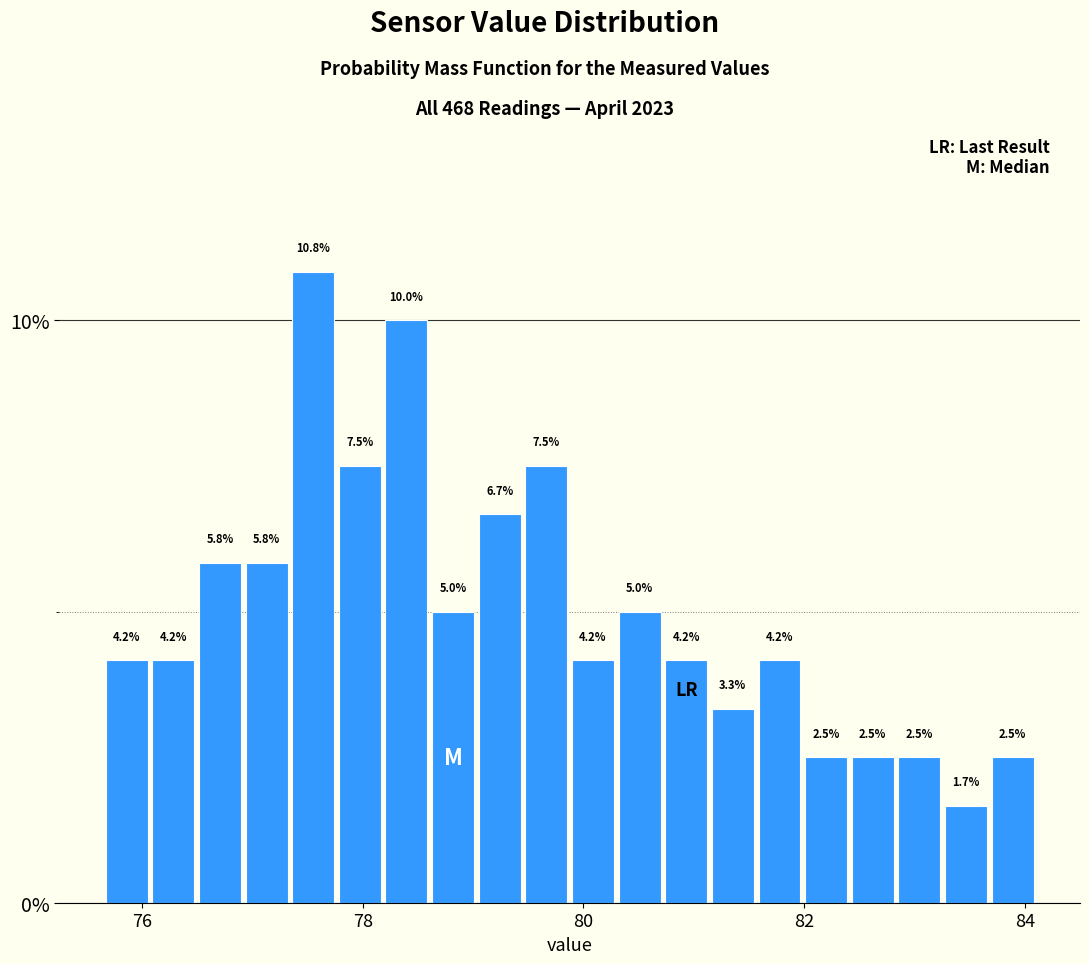

Read against the x-axis, roughly where is the centre of the tallest bar?

77.6